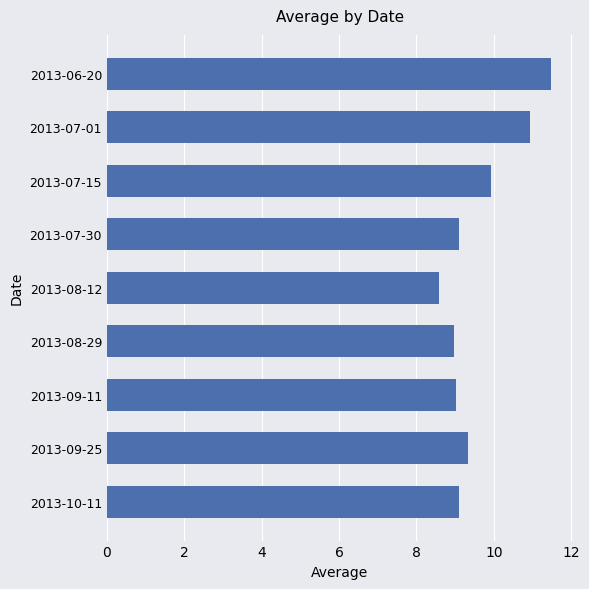

What is the ratio of the value at 2013-08-12 to the value at 2013-09-25?

0.9